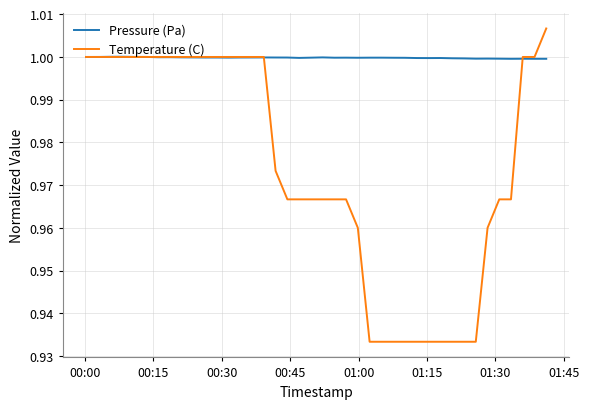

Which series has the widest spread of values?

Temperature (C)